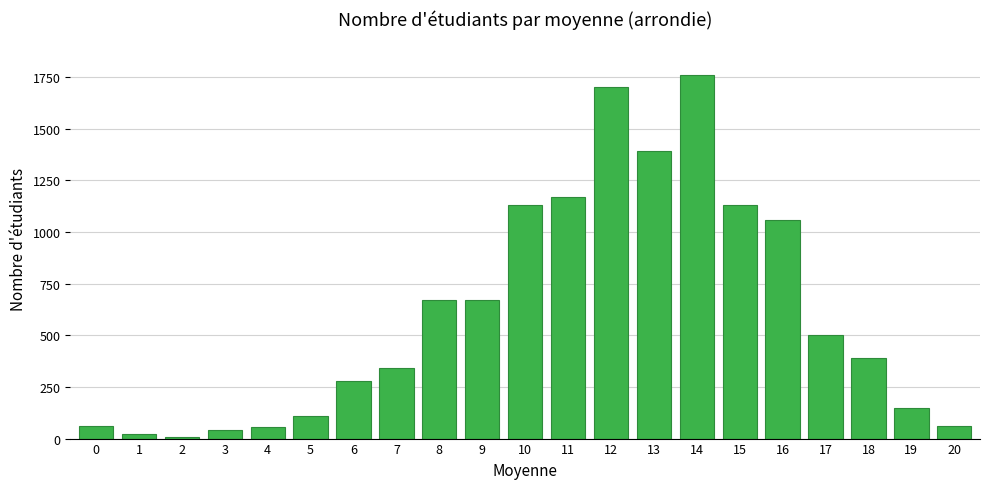

Is it true that the value at 5 is 110?

True